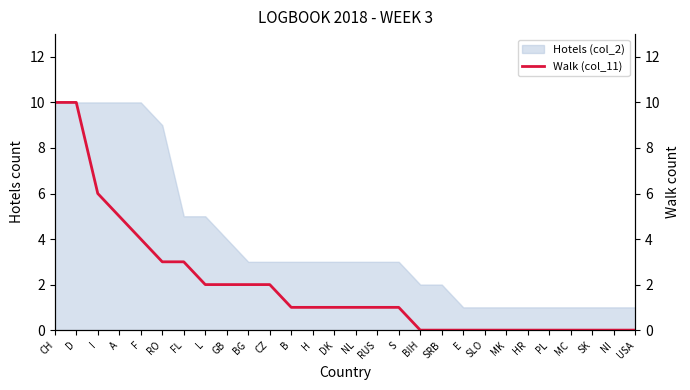

How many lines are shown in the chart?

1